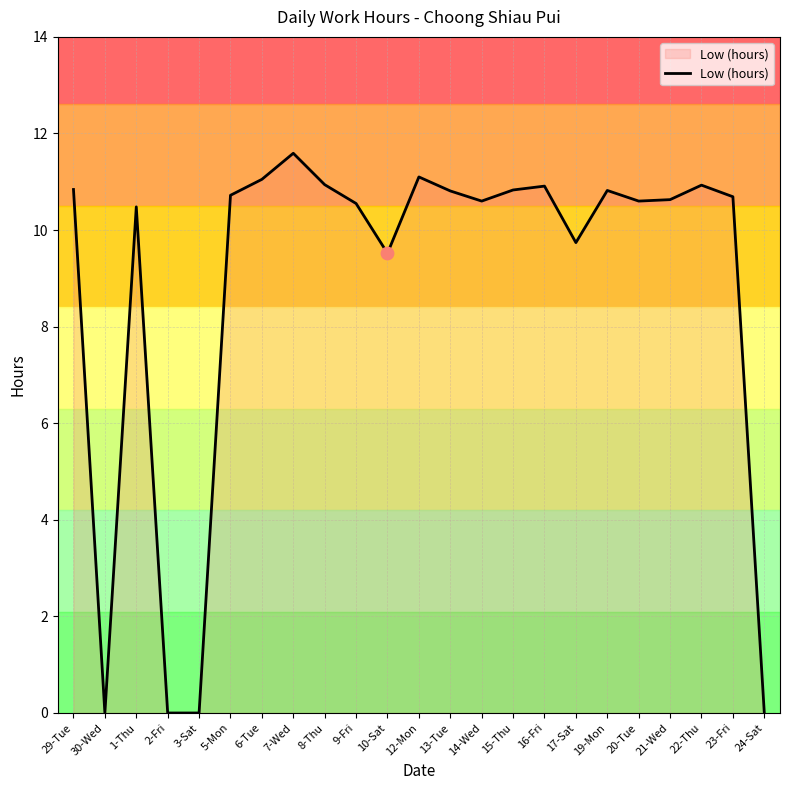

What is the change in value from 1-Thu to 2-Fri?

-10.5